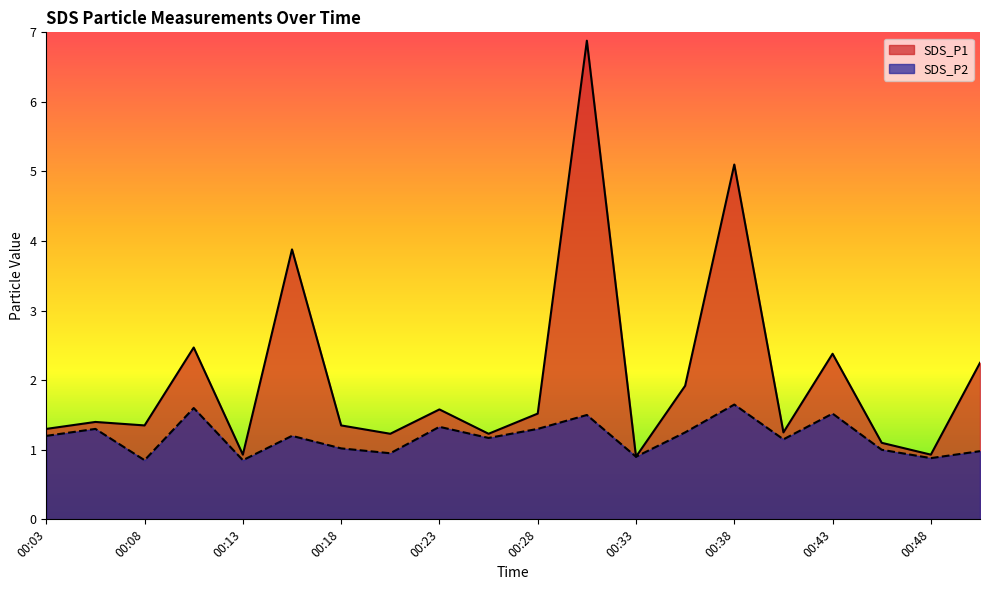

What is the lowest value of the SDS_P2 series?

0.8